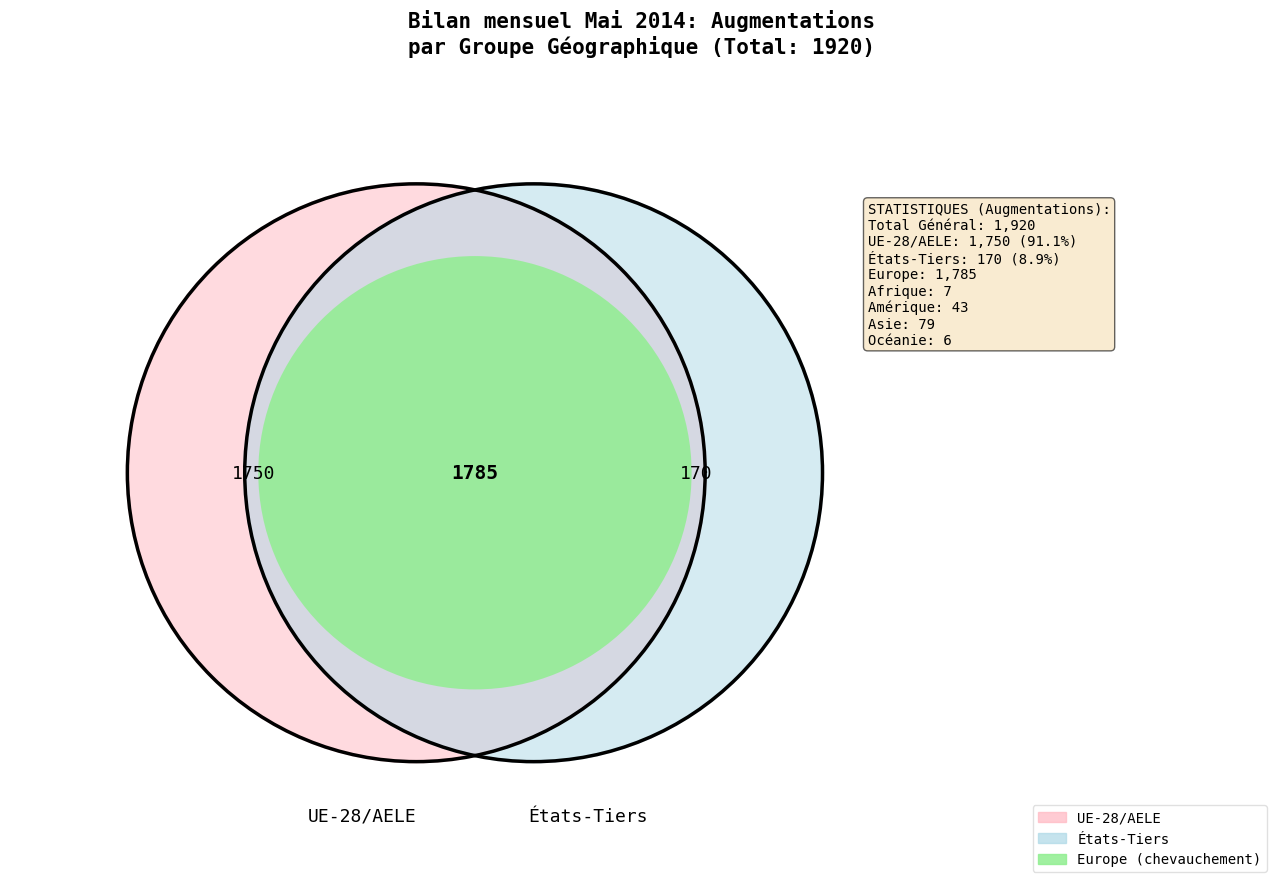

What is the change in value from Europe to Asie?

-1706